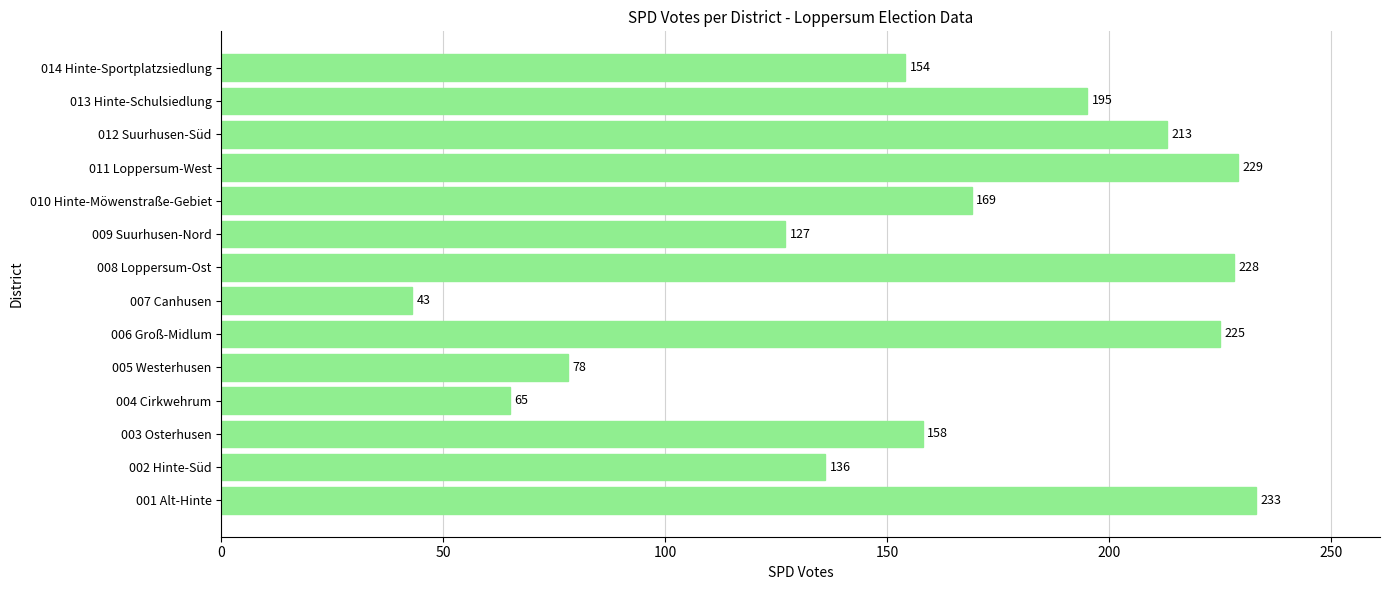

Approximately how many times larger is the value at 012 Suurhusen-Süd compared to 003 Osterhusen?

1.3